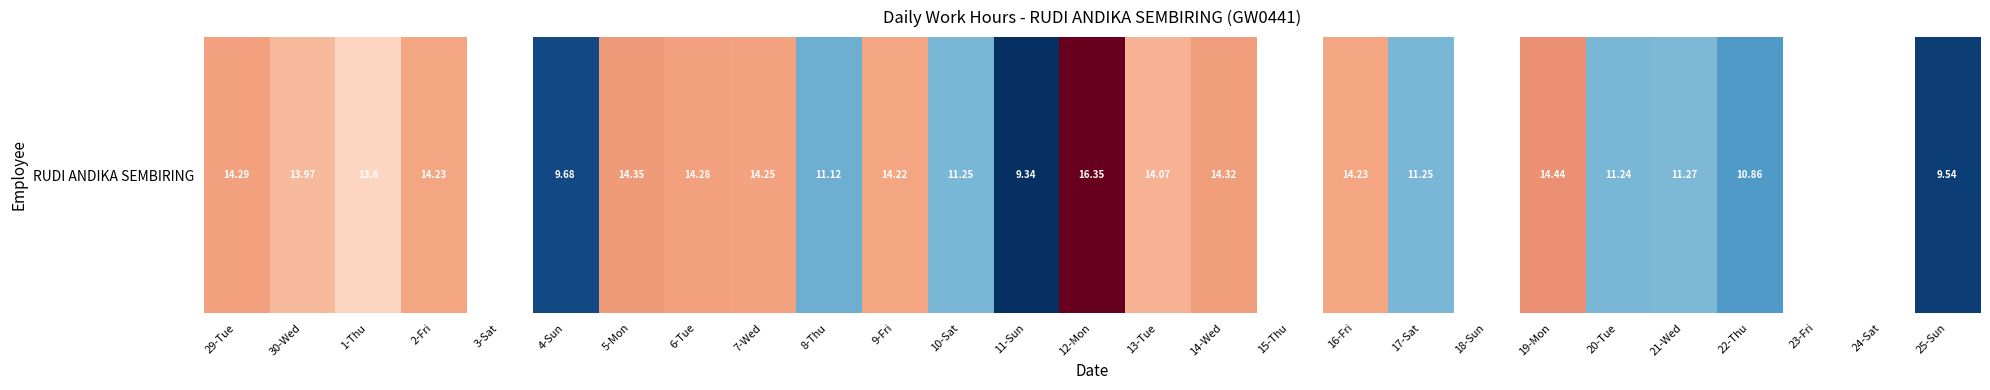

What is the difference between the maximum and minimum values?

7.0